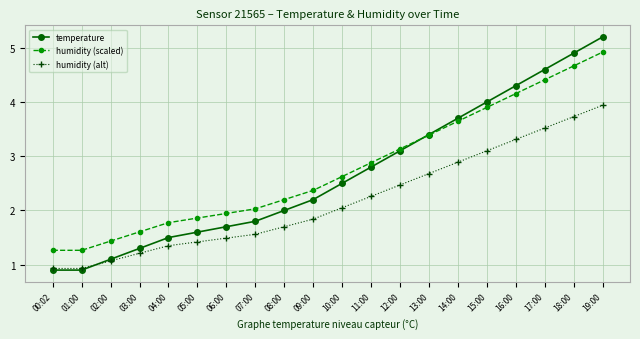

Which series has the widest spread of values?

temperature